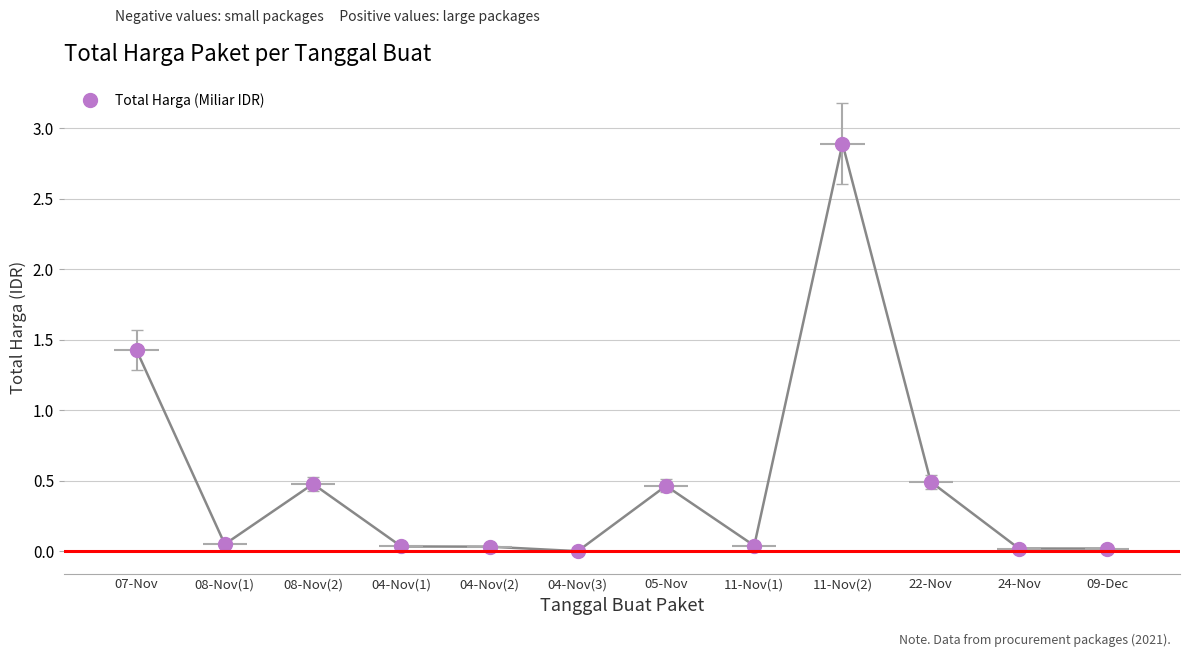

True or false: there are more than 0 points higher than both neighbors.

True